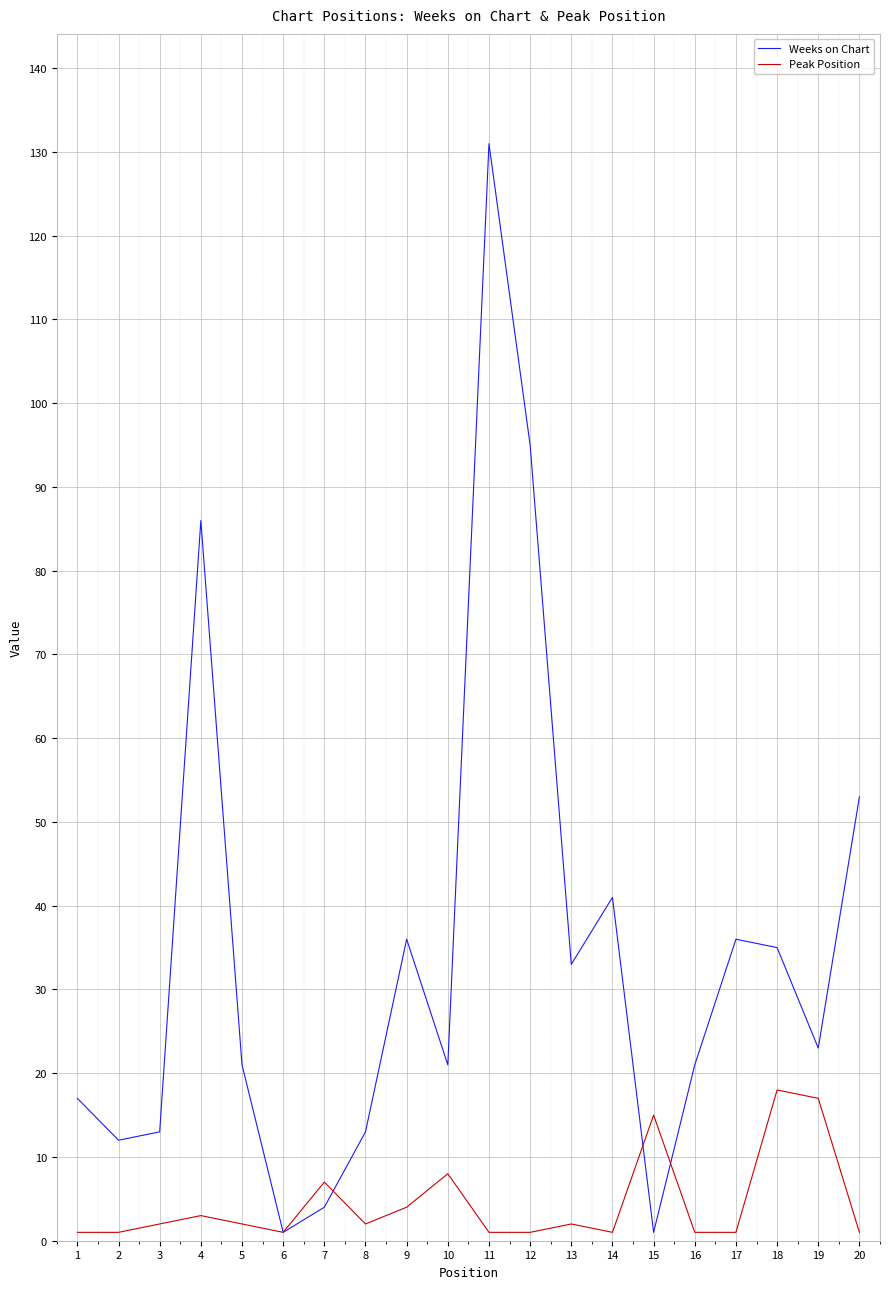

At which category is the sum across all series the highest?

11